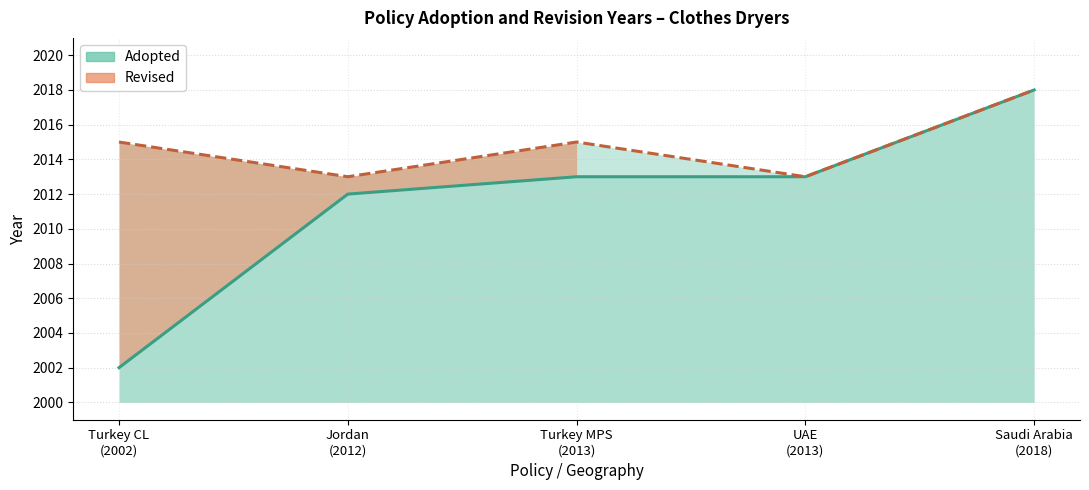

The value at 2018 is 2654. True or false?

False